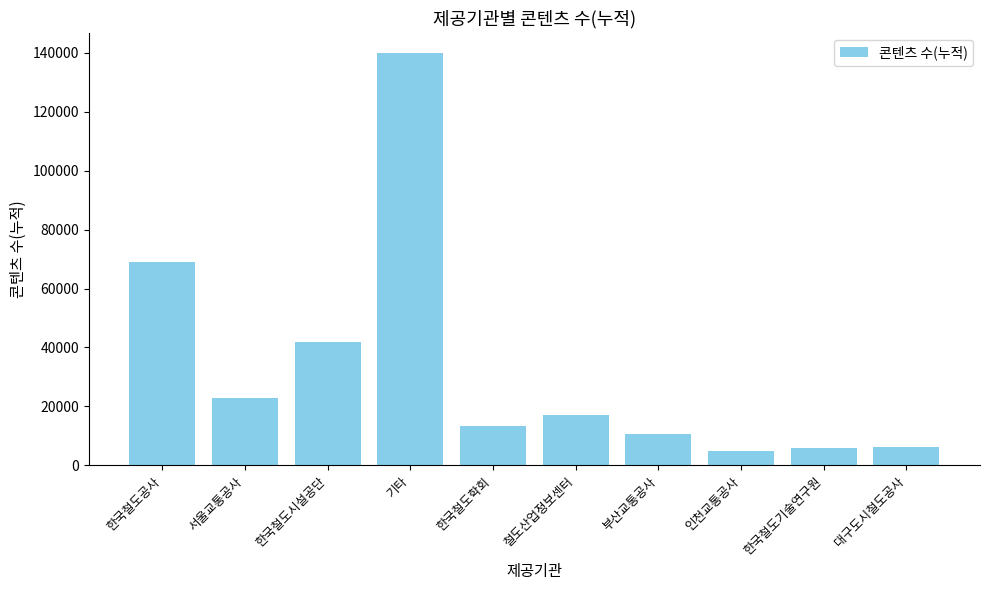

Is it true that the value at 한국철도기술연구원 is 5733?

True